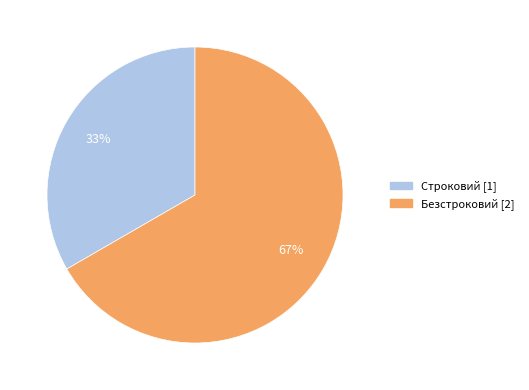

What is the smallest slice in the pie chart?

Строковий